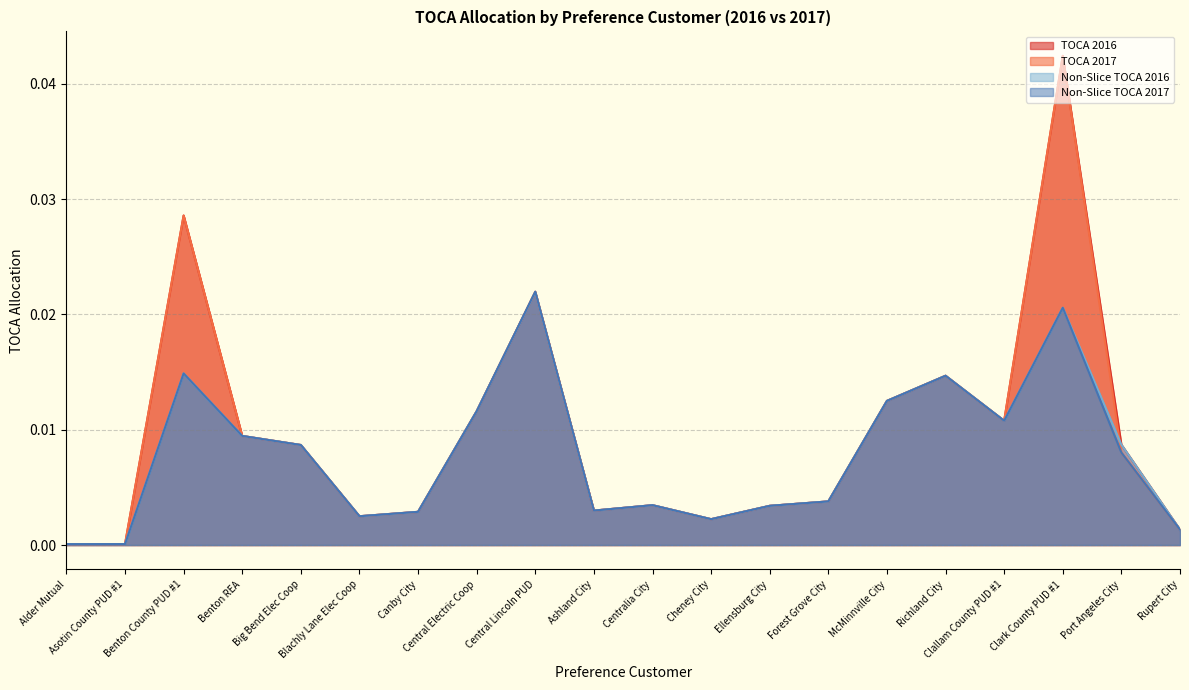

At which label is Non-Slice TOCA 2016 closest to 0?

Alder Mutual